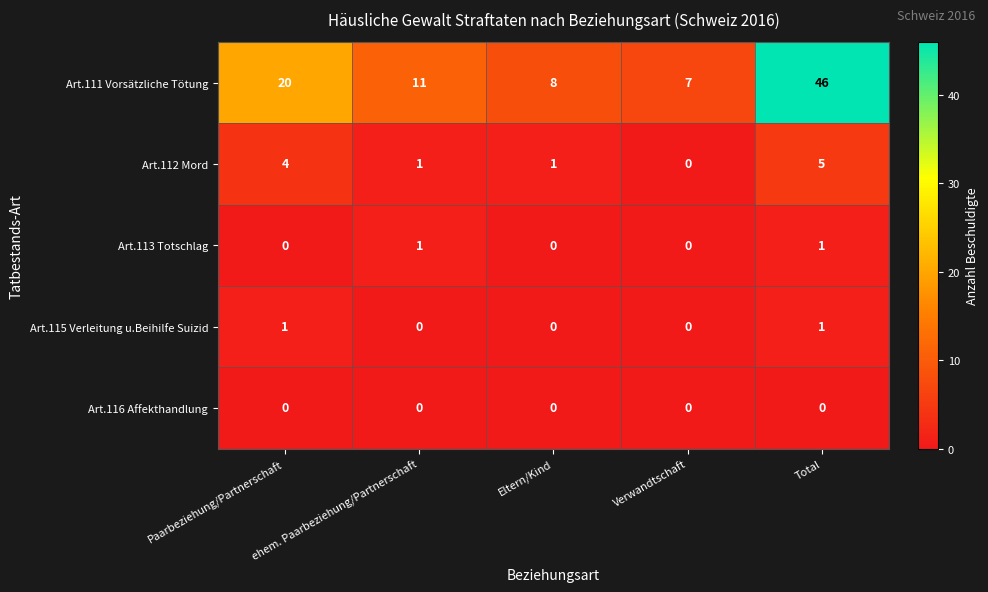

What is the approximate value of Art.111 Vorsätzliche Tötung at ehem. Paarbeziehung/Partnerschaft?

11